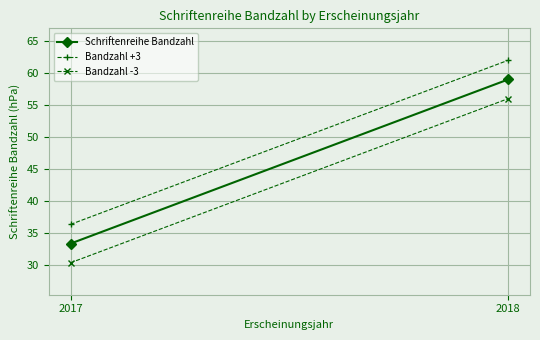

Is it true that Bandzahl +3 equals 21.4 at 2018?

False